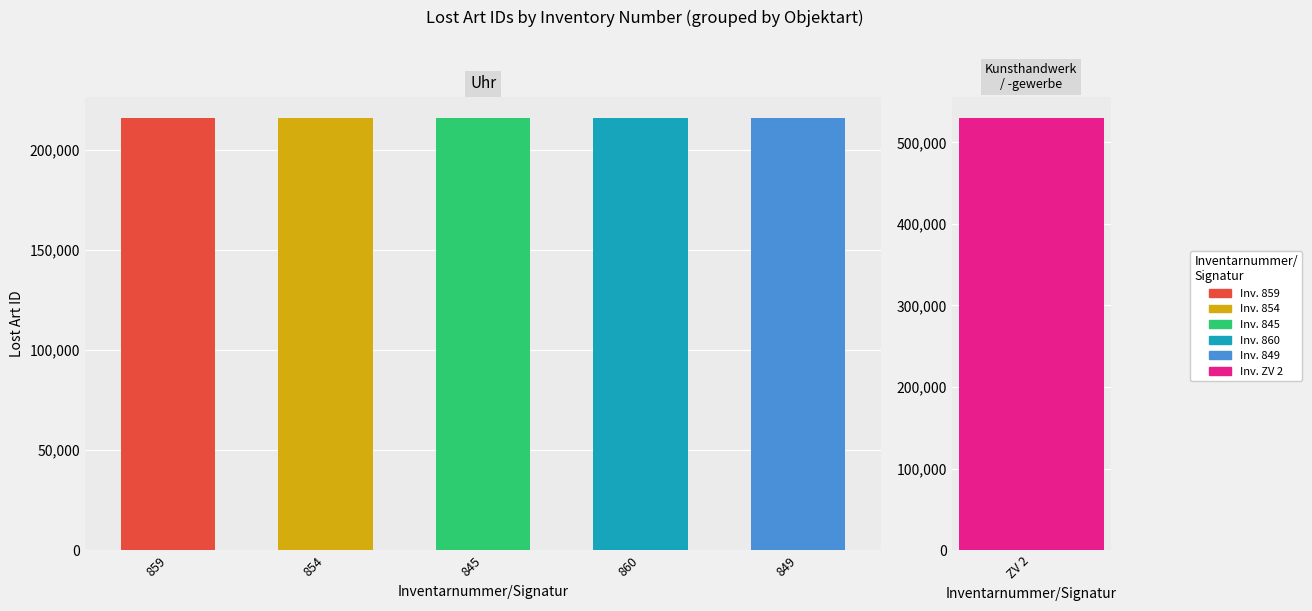

What is the maximum value shown in the chart?

529813